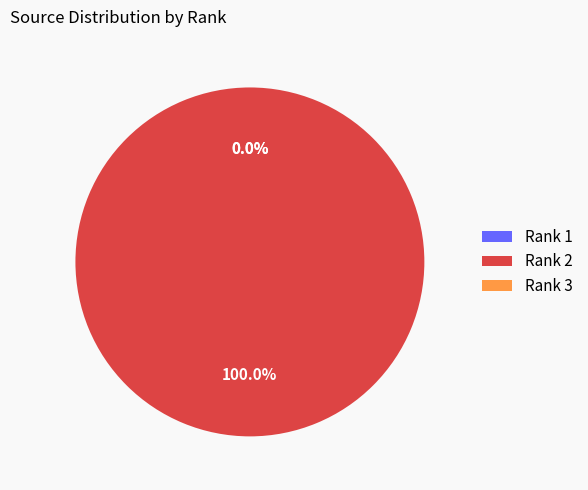

Which slice is the smallest?

Rank 3 (Biocell)